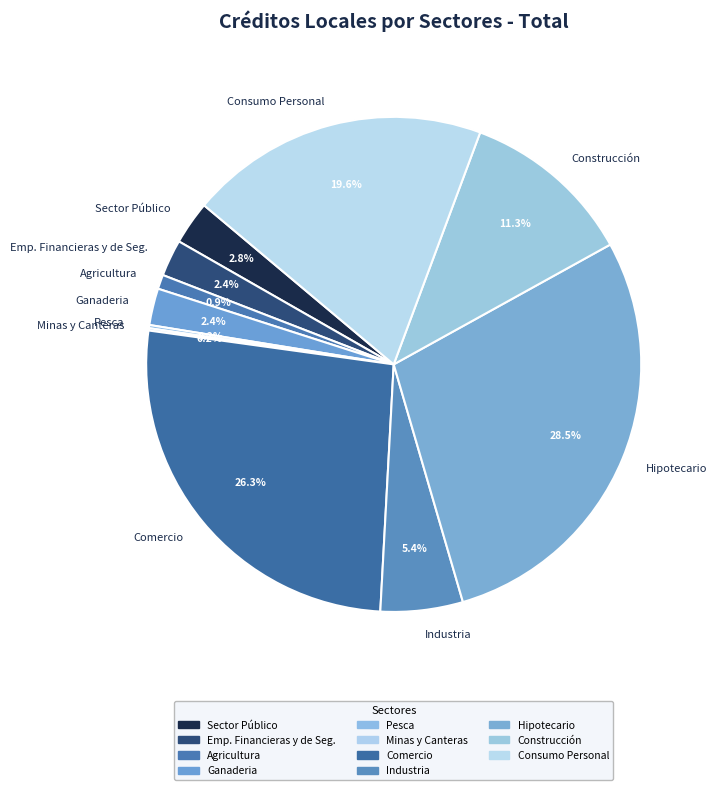

Combined, do Agricultura and Ganaderia account for over 50%?

No